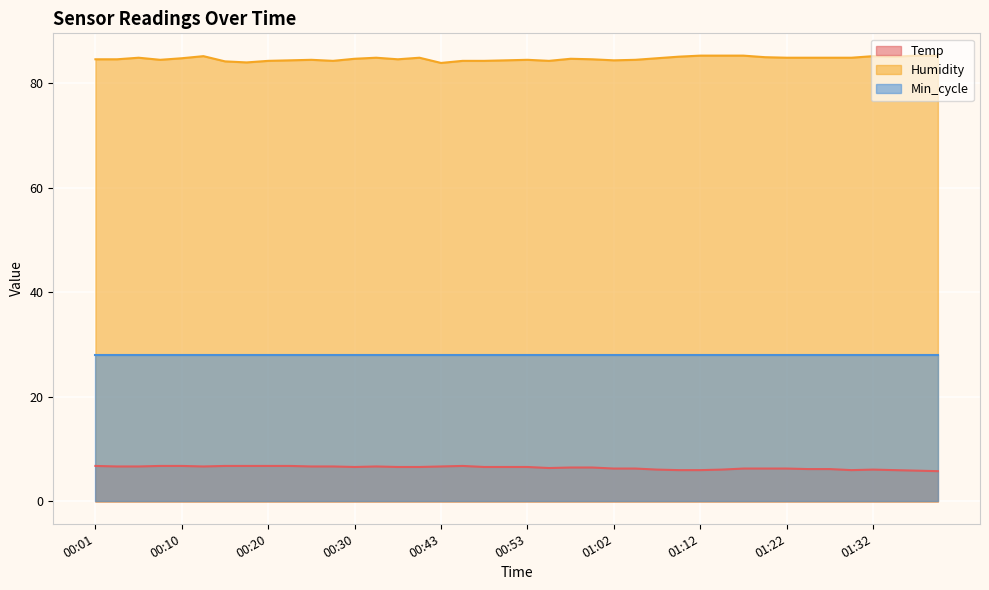

What is the label of the 20th point from the right?

00:53